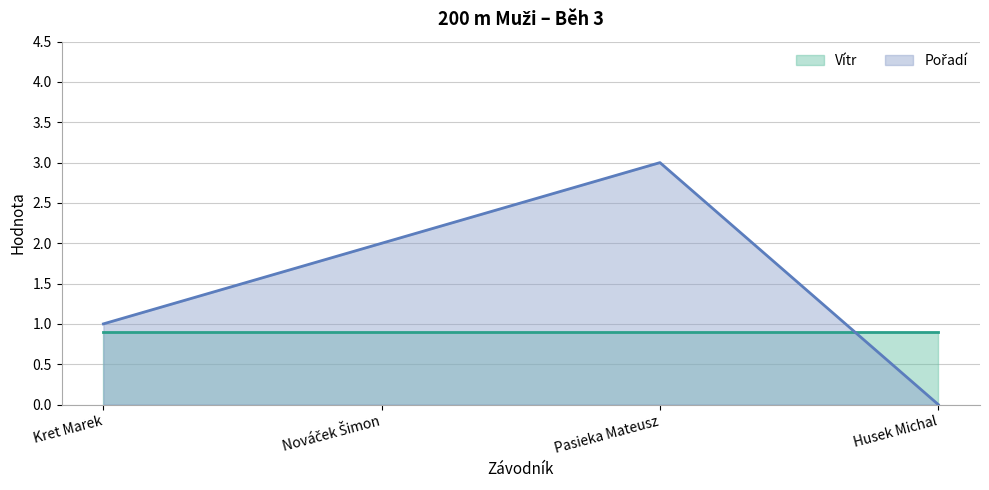

How many values are between 1 and 3?

3